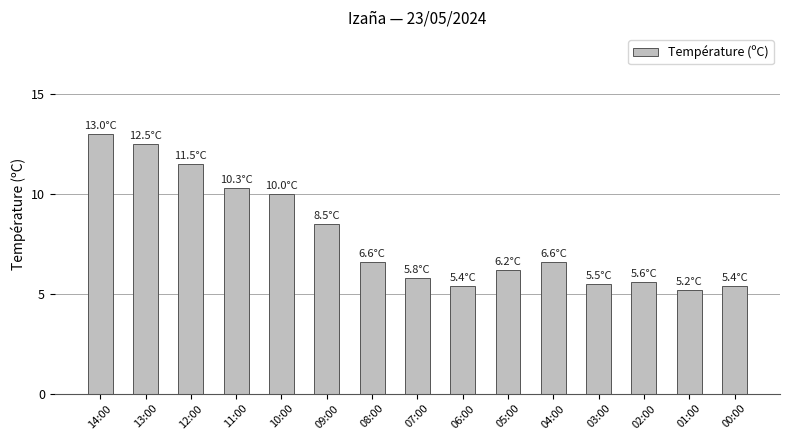

What is the difference between the second highest and second lowest values?

7.1